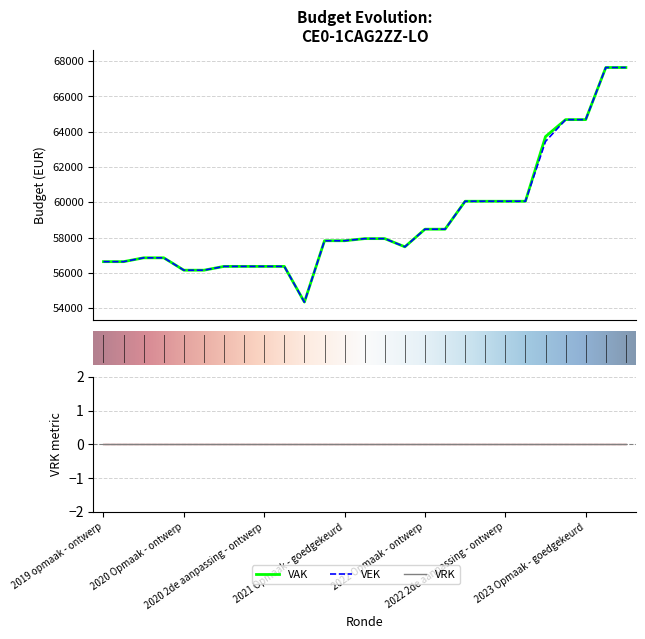

True or false: VAK and VEK cross at least once.

False